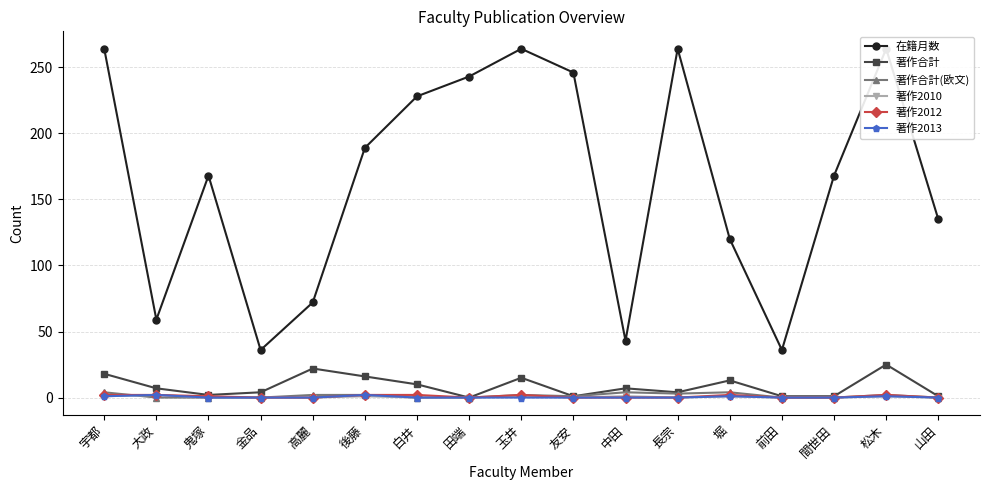

Which series has the largest total across all categories?

在籍月数